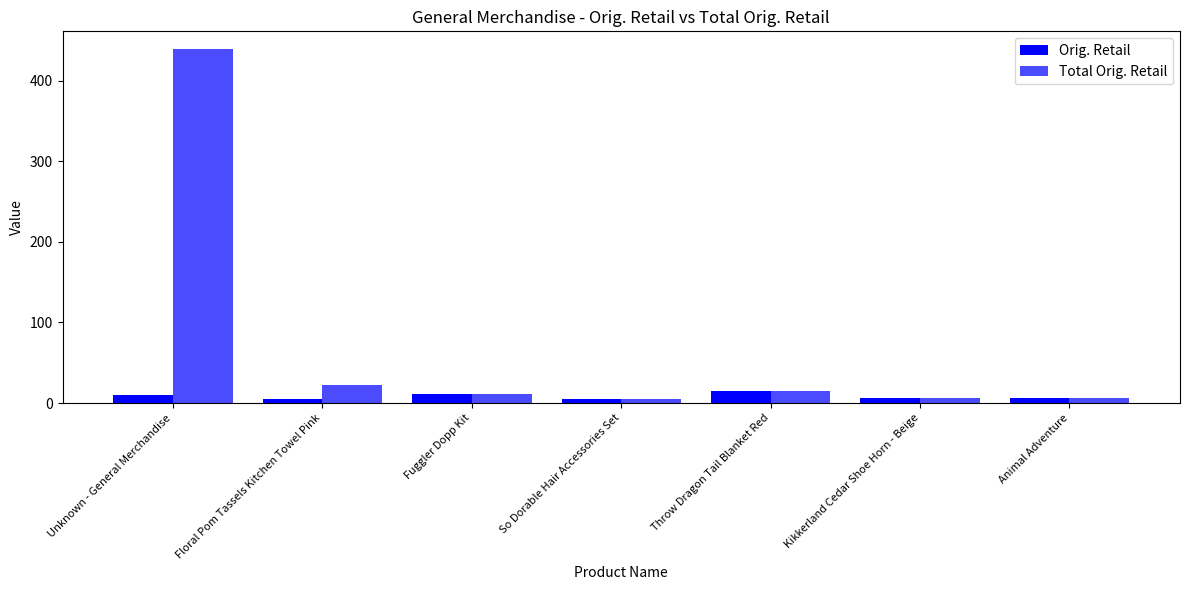

How many groups of bars are there?

7